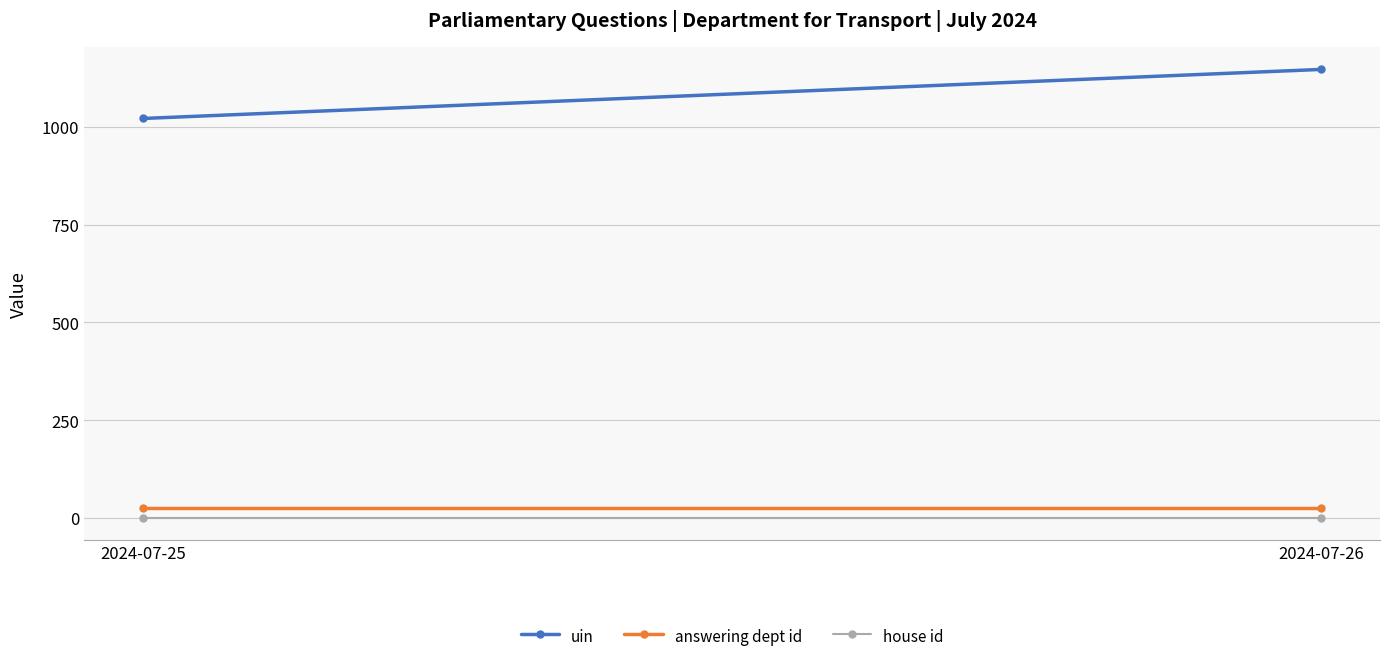

What is the difference between the highest and lowest values at 2024-07-25?

1020.2